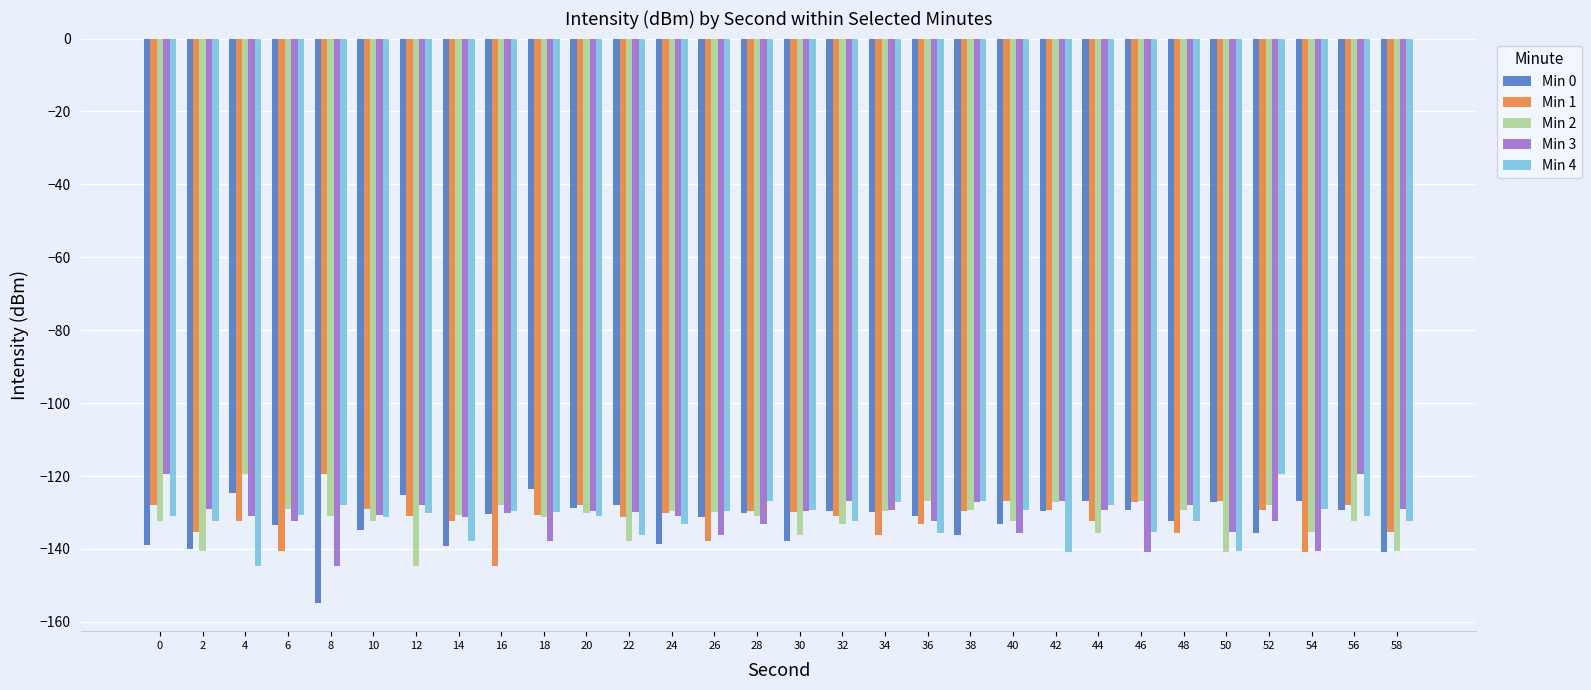

The Min 4 series shows -66.6 at 8. True or false?

False